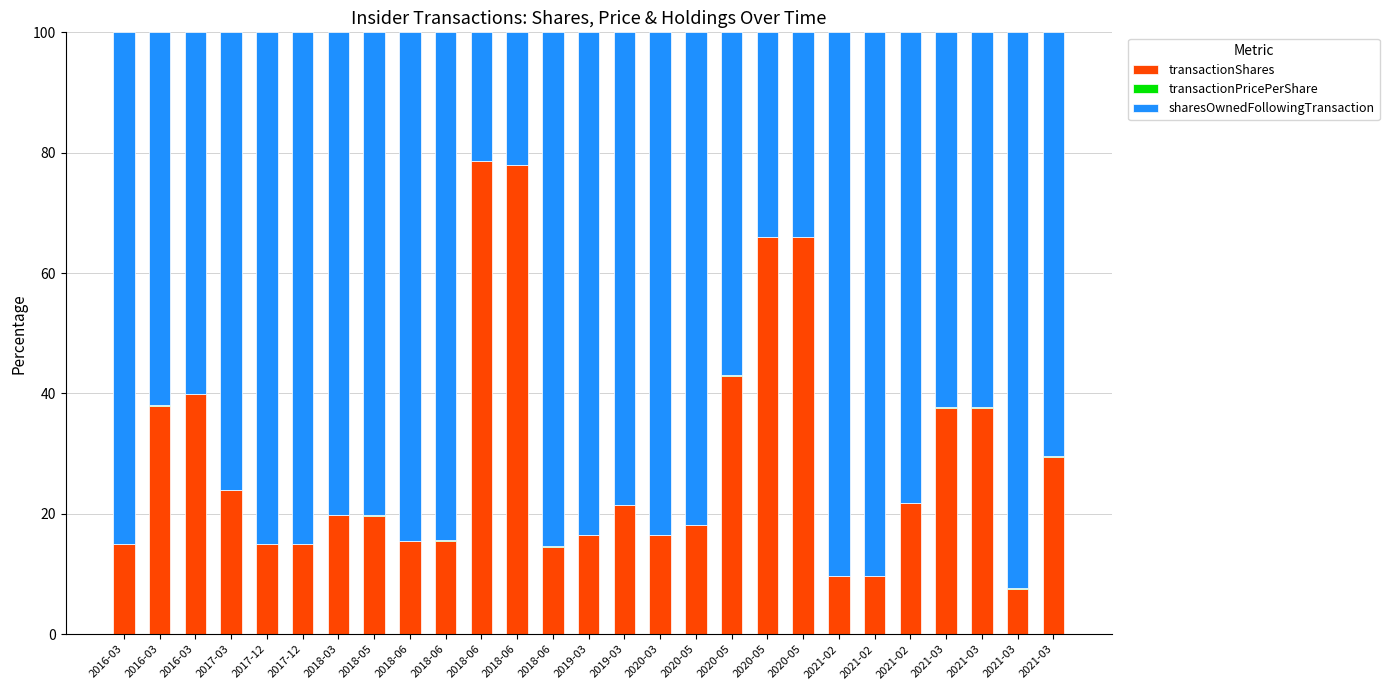

True or false: transactionPricePerShare has a value of 0.1 at 2018-06.

True